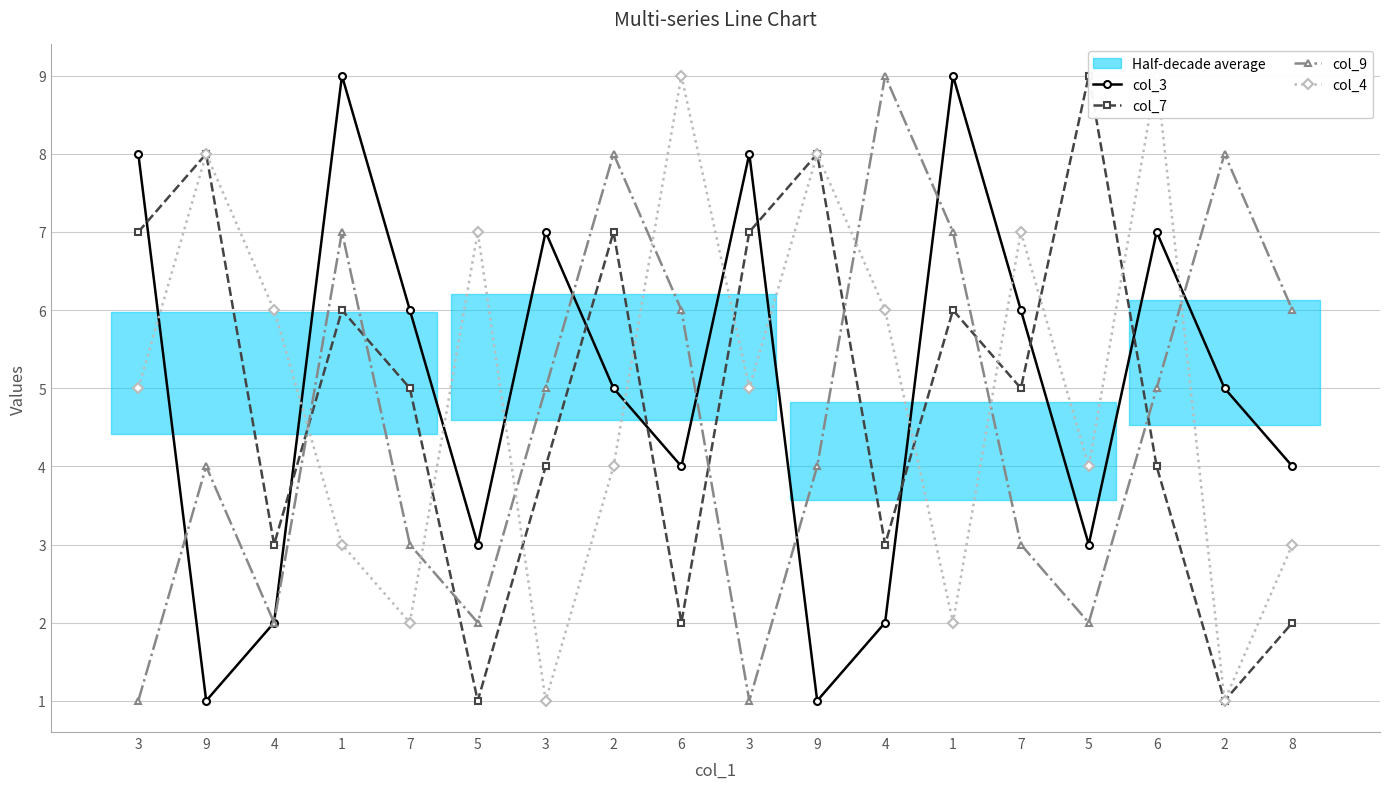

Is it true that col_4 equals 3 at 3?

False